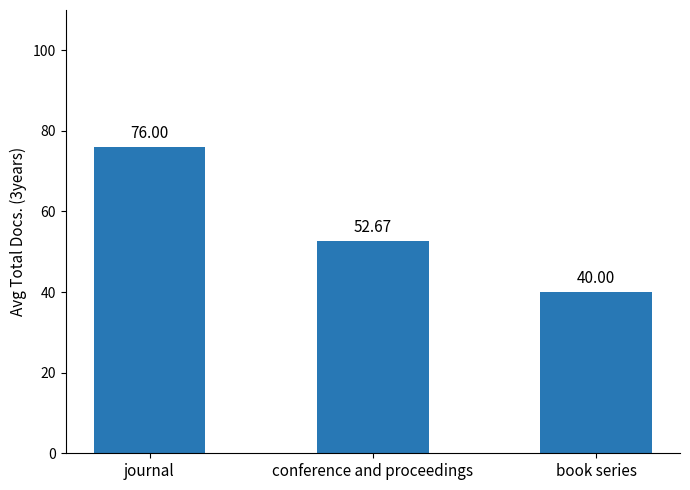

Approximately how many times larger is the value at book series compared to conference and proceedings?

0.8